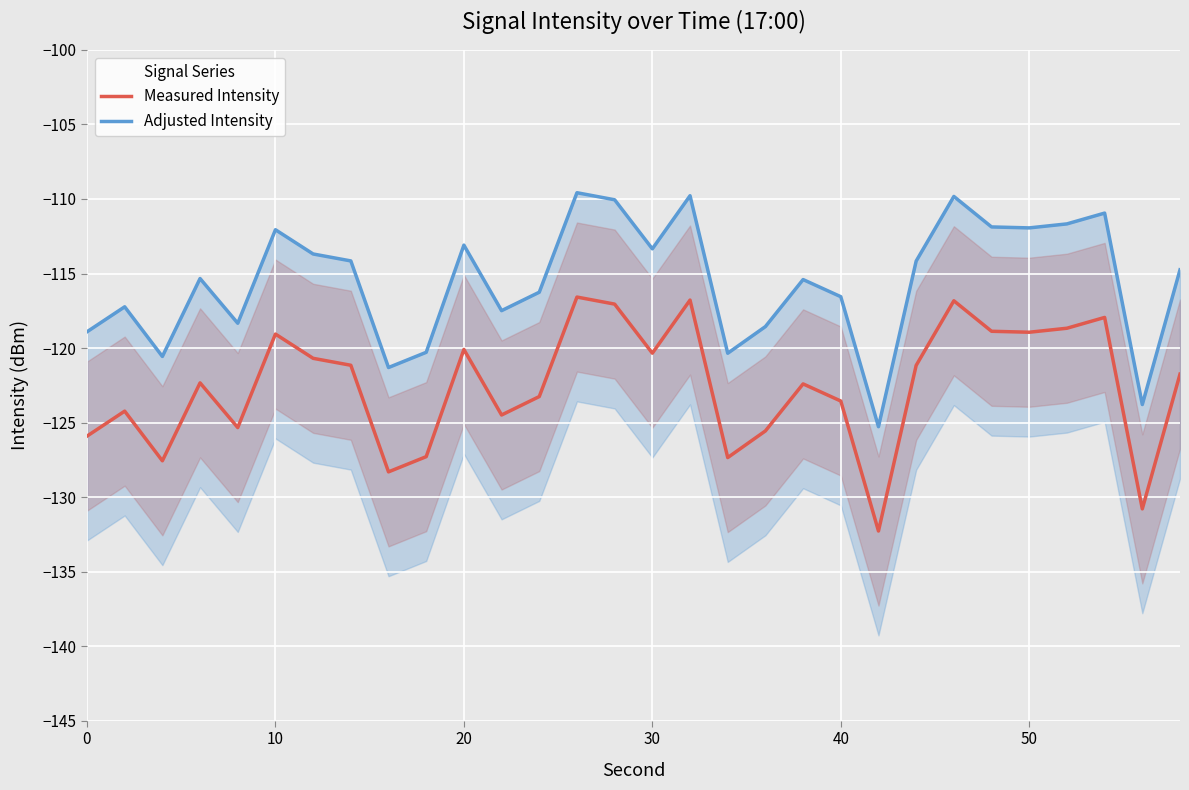

Which has a higher value, 12 or 20?

12